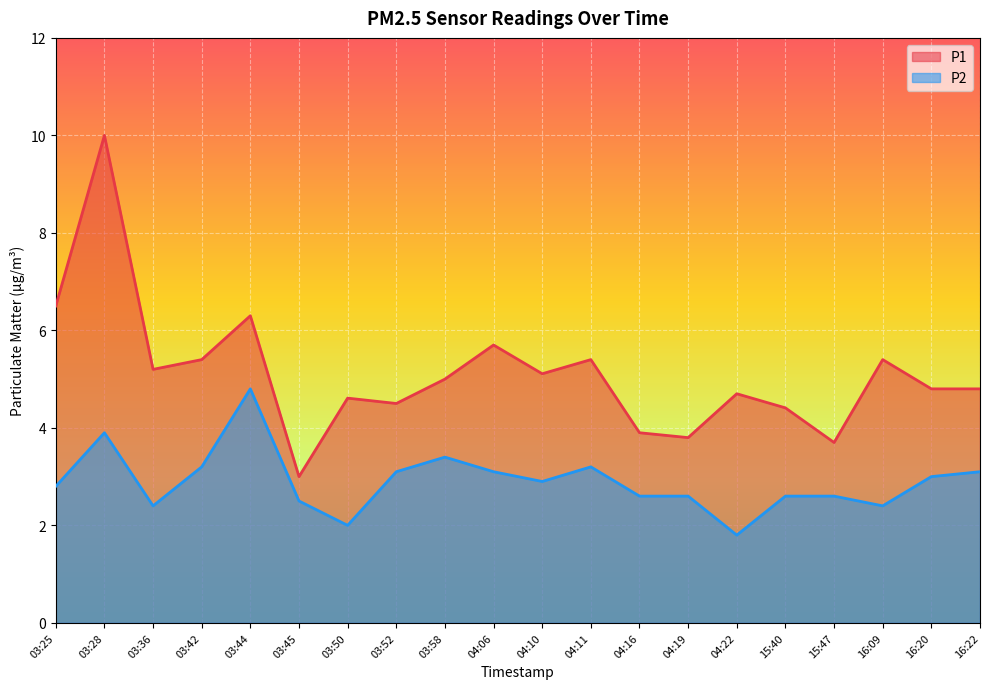

Is it true that P2 equals 0.4 at 04:22?

False